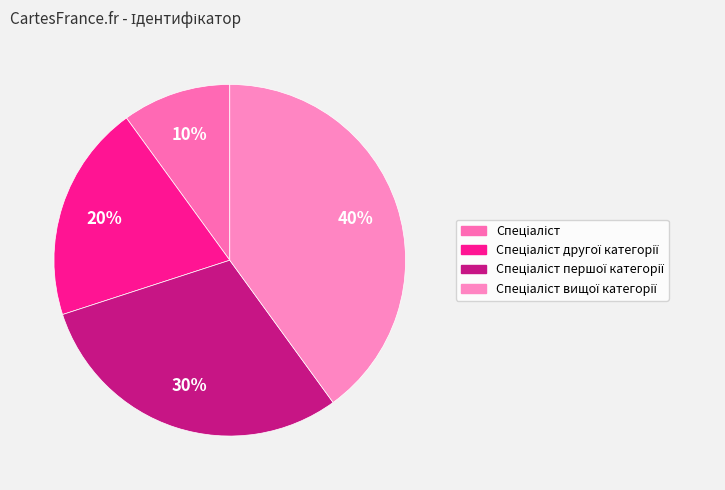

To the nearest percent, what is the average slice percentage?

25%